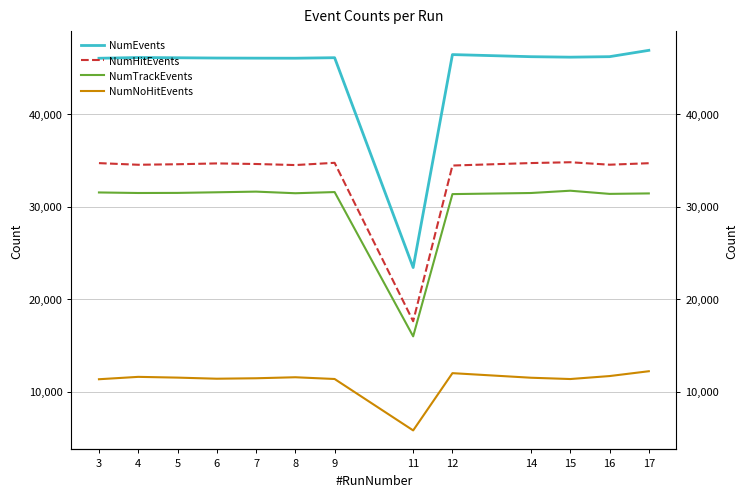

What is the maximum value for NumTrackEvents?

31706